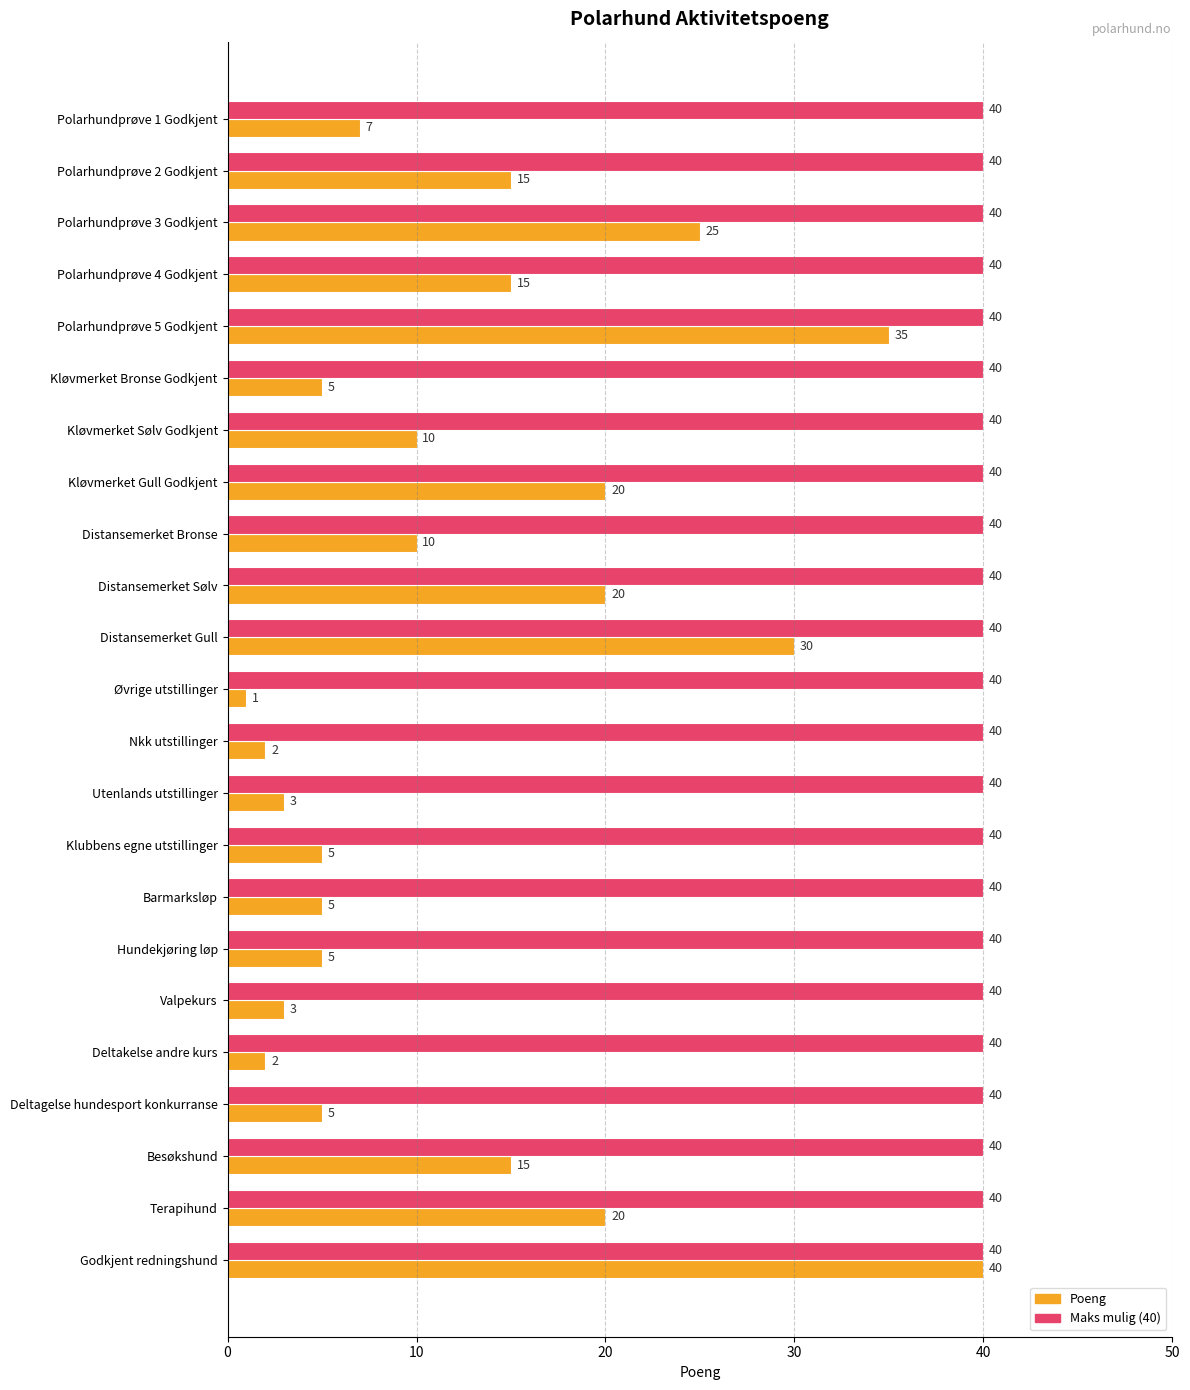

What is the average value of the Maks mulig (40) series?

40